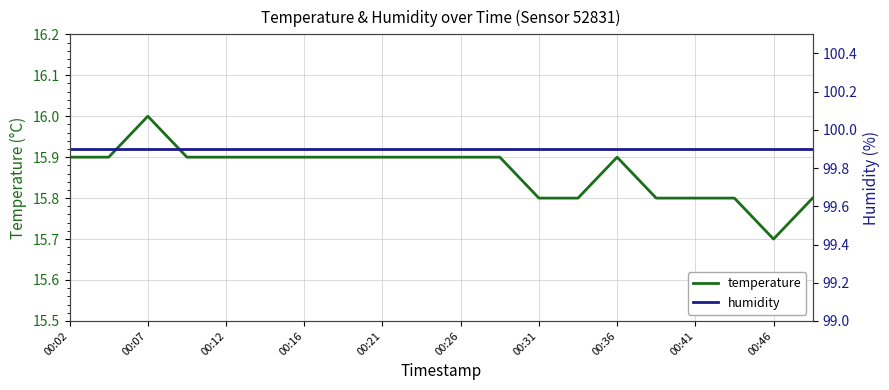

Where is temperature nearest to the value 15?

00:46